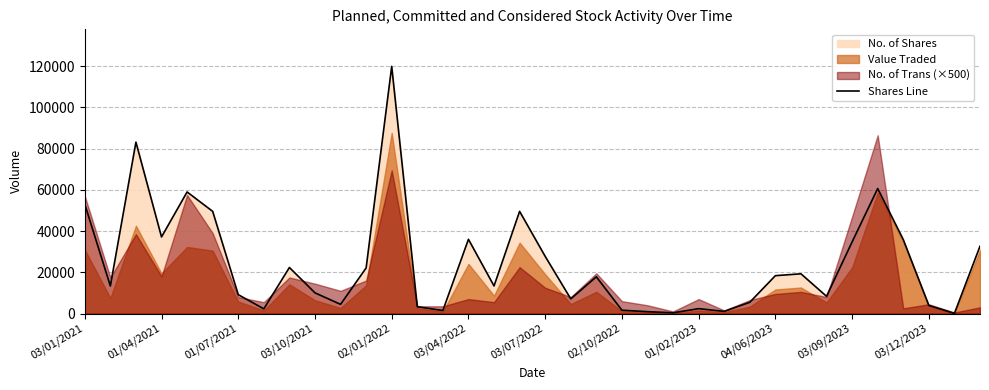

What is the ratio of the value at 20 to the value at 30?

0.5